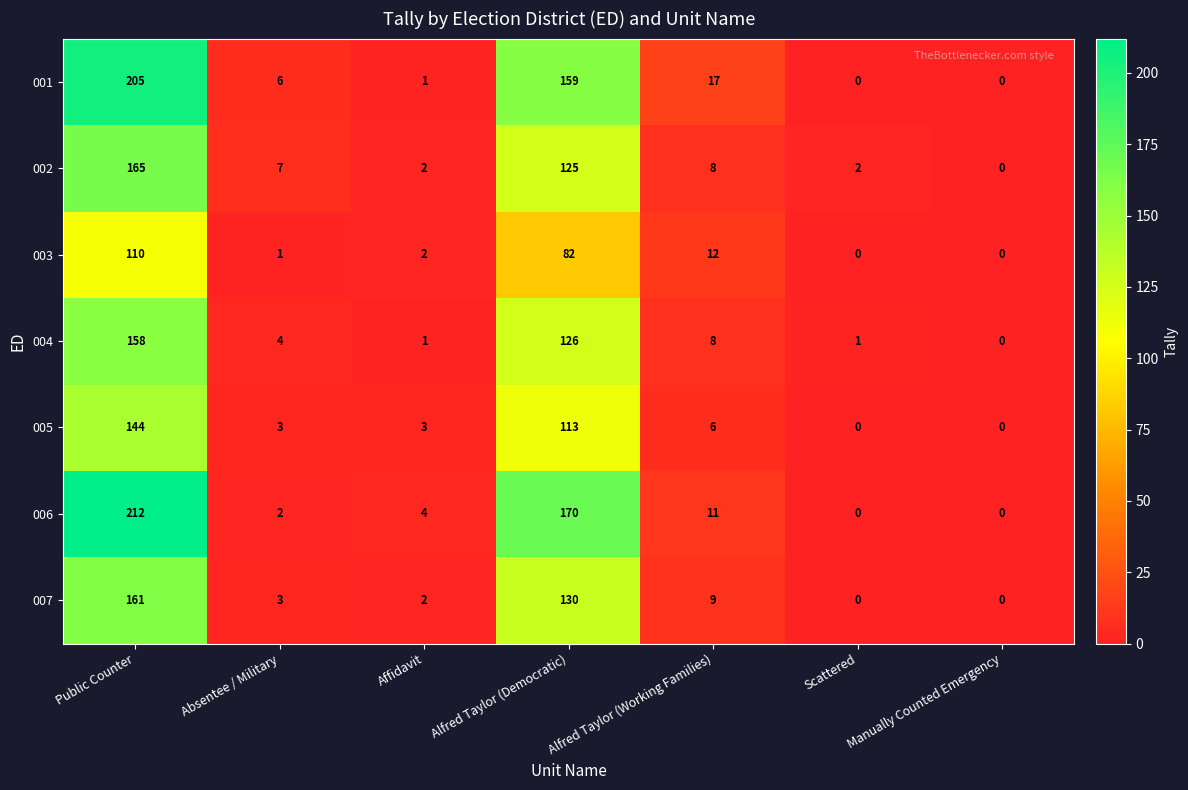

Count the number of categories in the chart.

7